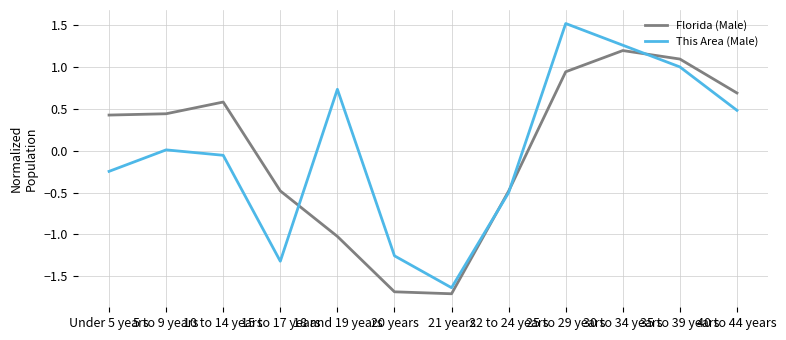

What are all the series names shown in the legend?

Florida (Male), This Area (Male)